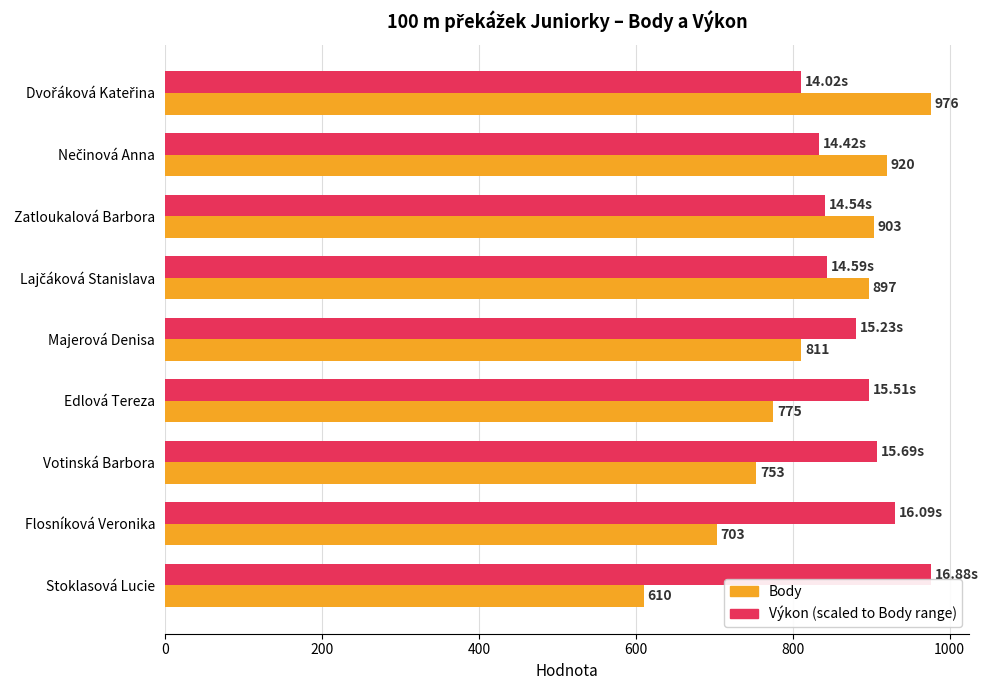

How many data points does each series have?

9